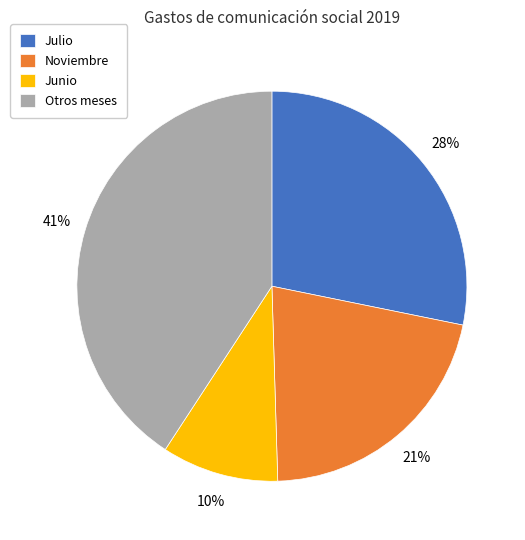

Is it true that Noviembre is 29% of the pie?

False